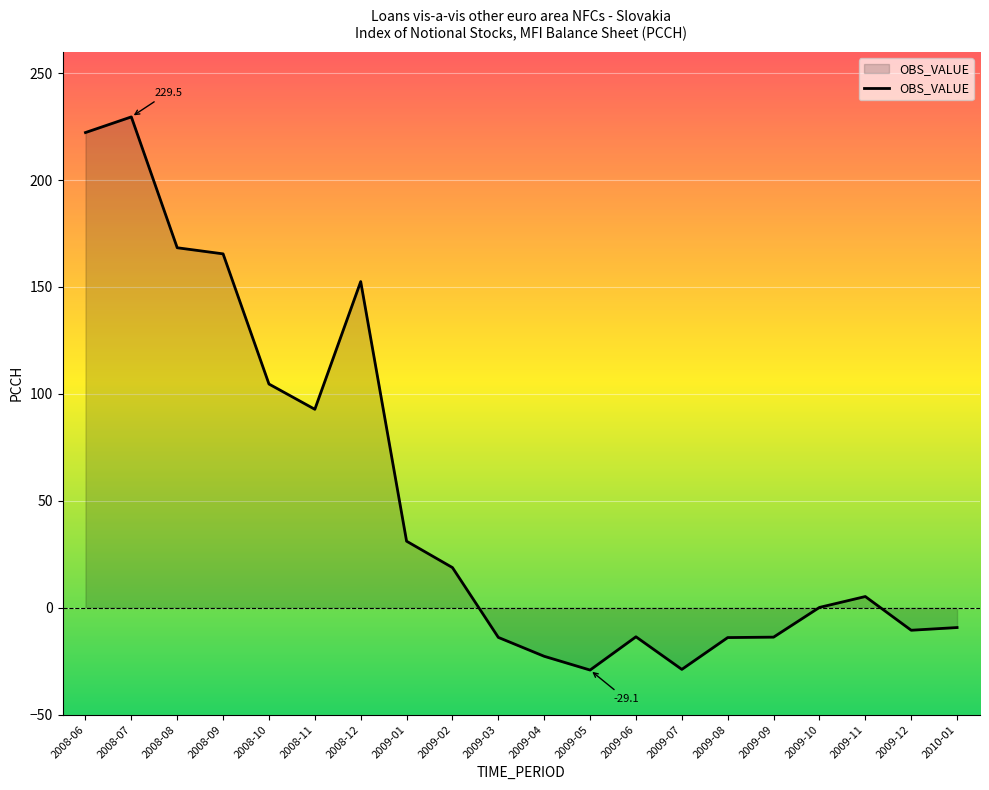

Between 2009-07 and 2009-06, which is larger?

2009-06